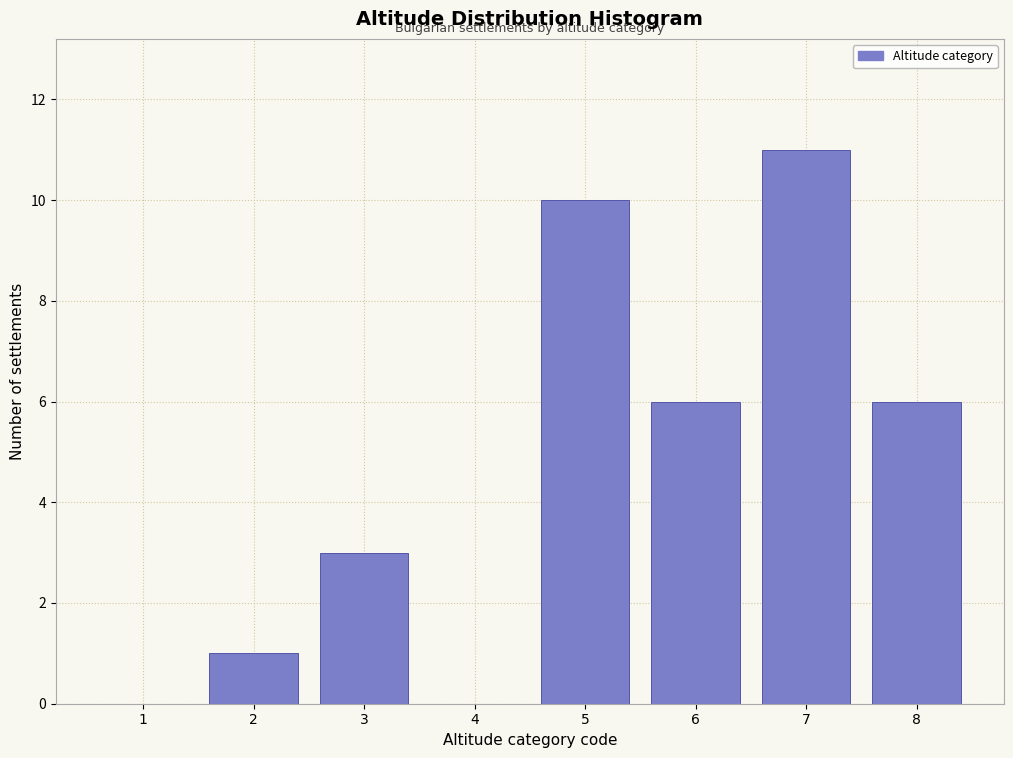

Reading left to right, extract all data points from this chart.

1=0	2=1	3=3	4=0	5=10	6=6	7=11	8=6